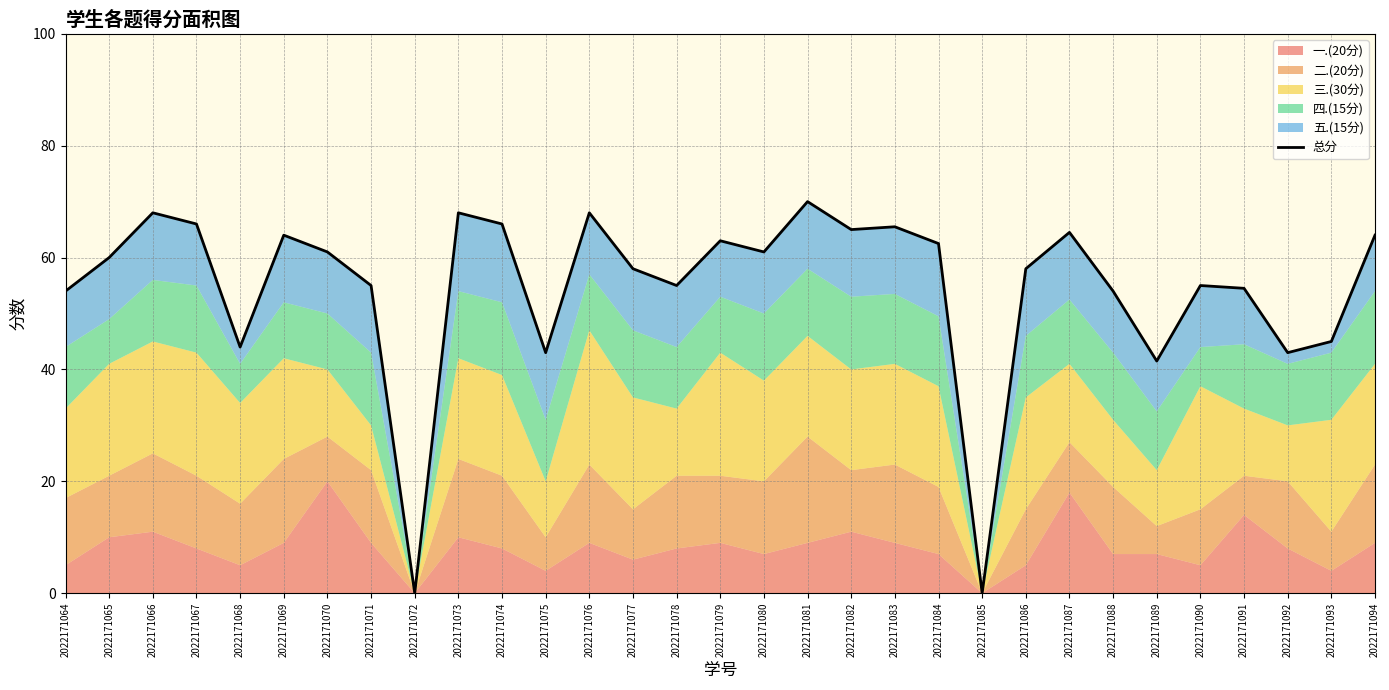

How many positive values are there?

29